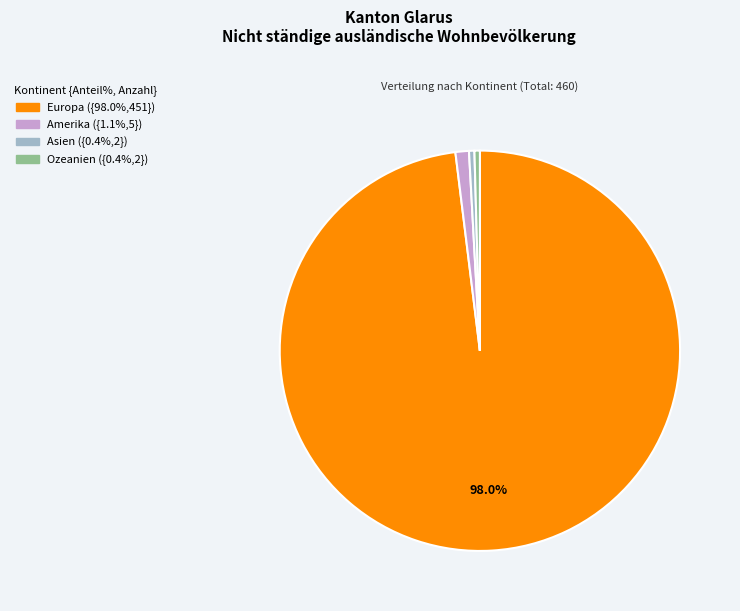

How many segments does this pie chart have?

4